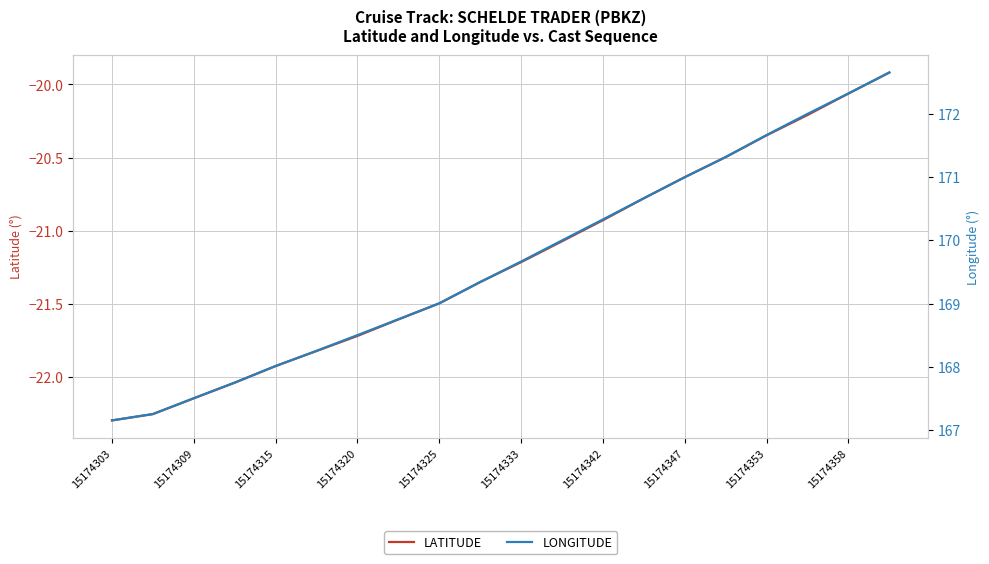

Where does the LATITUDE series first go above -21?

15174342